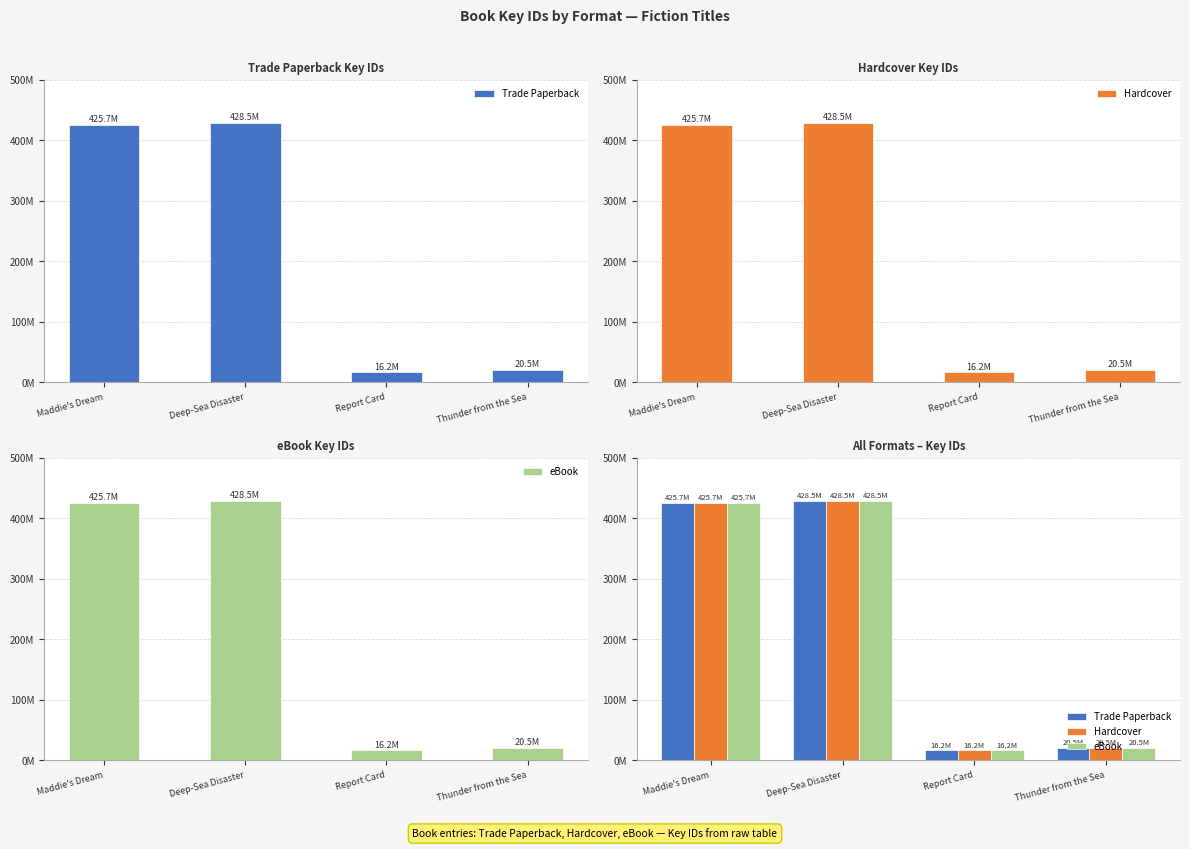

At which category does the chart reach its peak across all series?

Deep-Sea Disaster